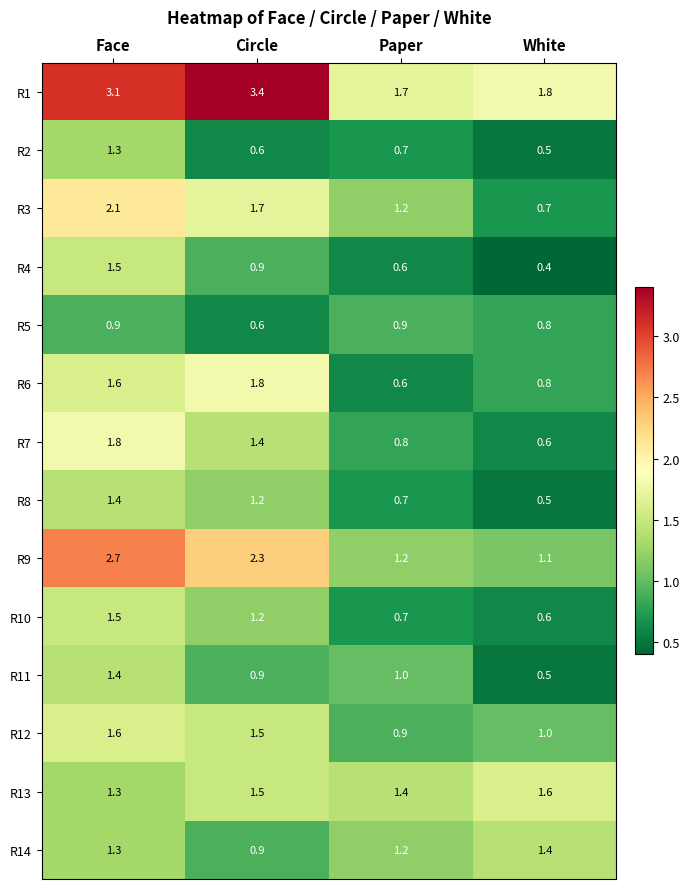

At which category is the sum across all series the highest?

Face